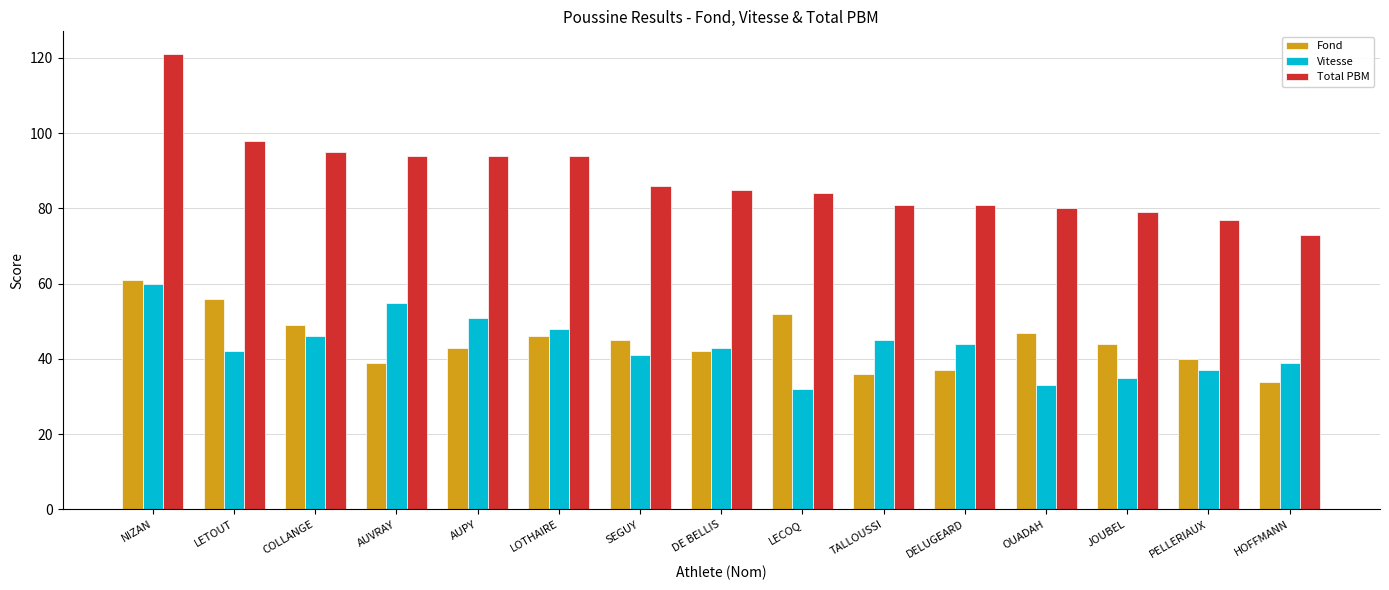

What is the minimum value shown in the chart?

32